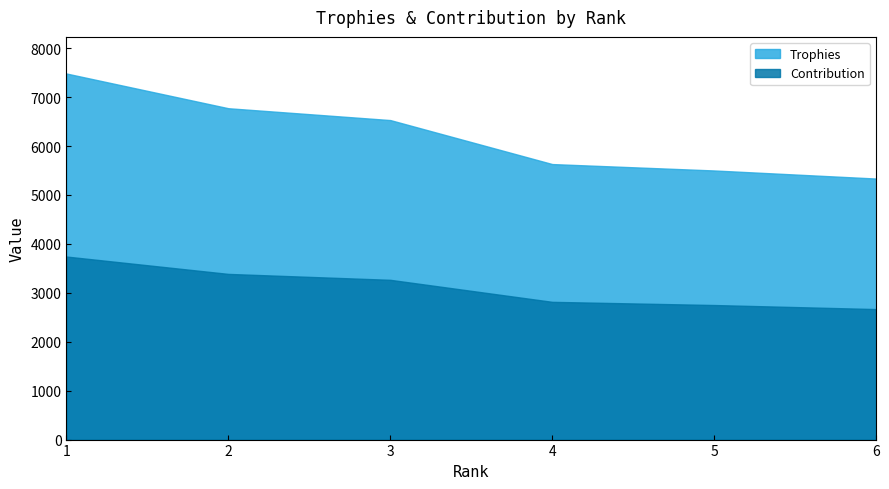

Between 2 and 4, which series saw the biggest shift?

Trophies